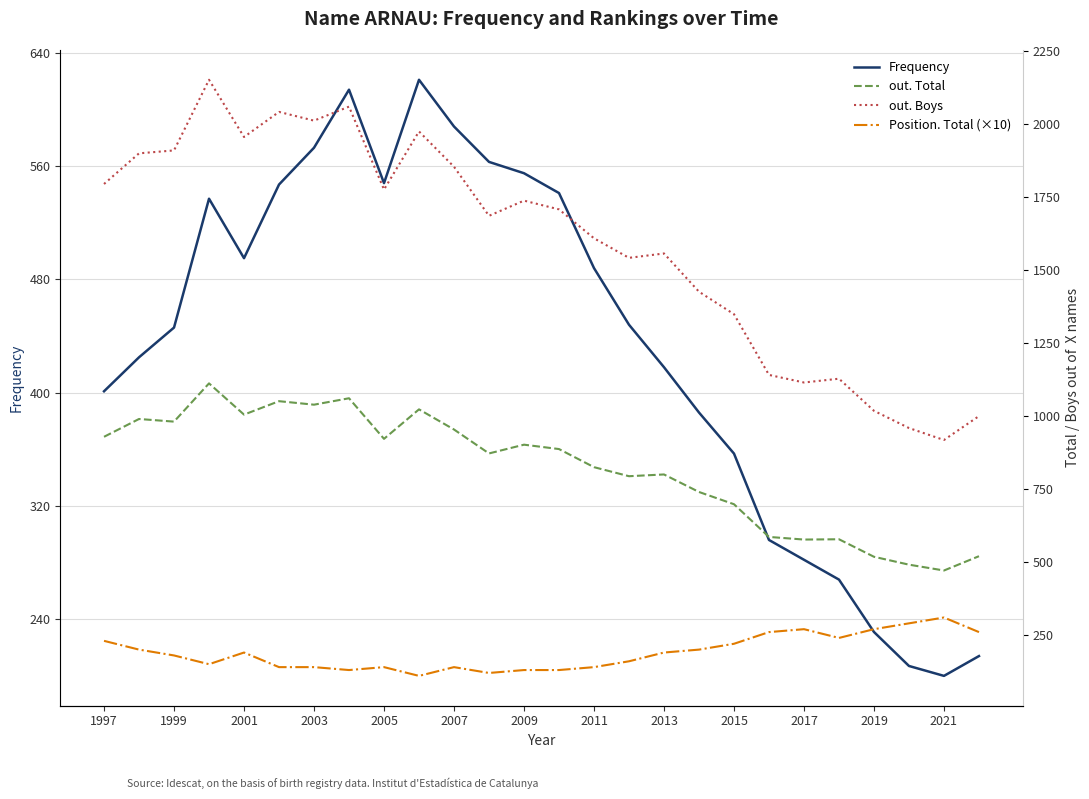

What is the lowest value of the Frequency series?

200